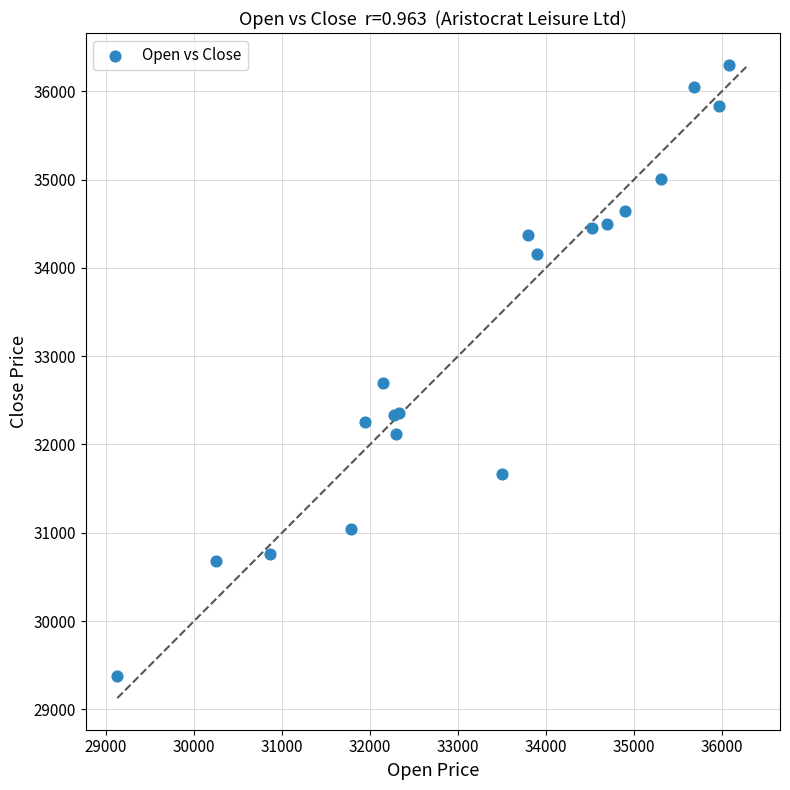

What Y value in the scatter plot is closest to 32841?

32699